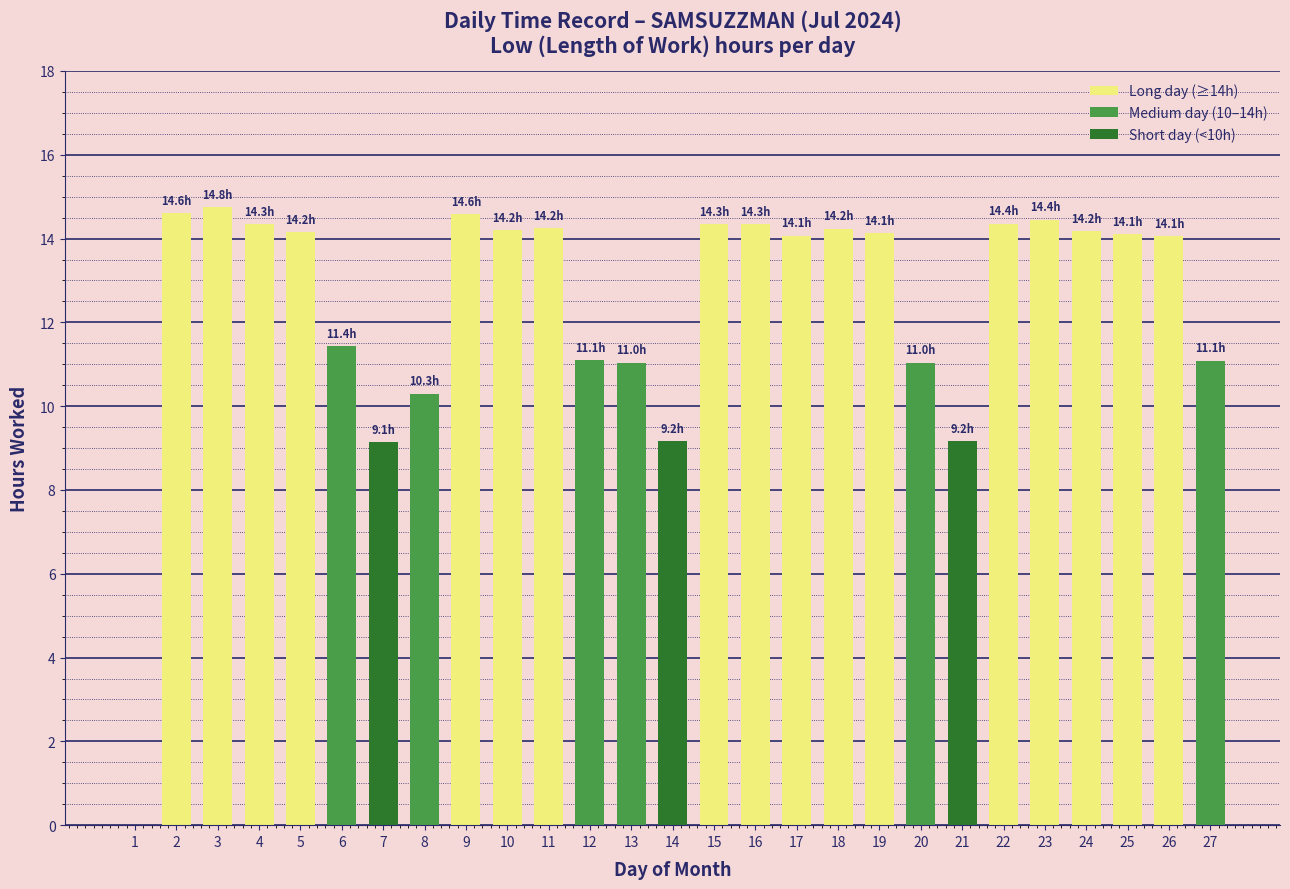

How many data points does each series have?

27